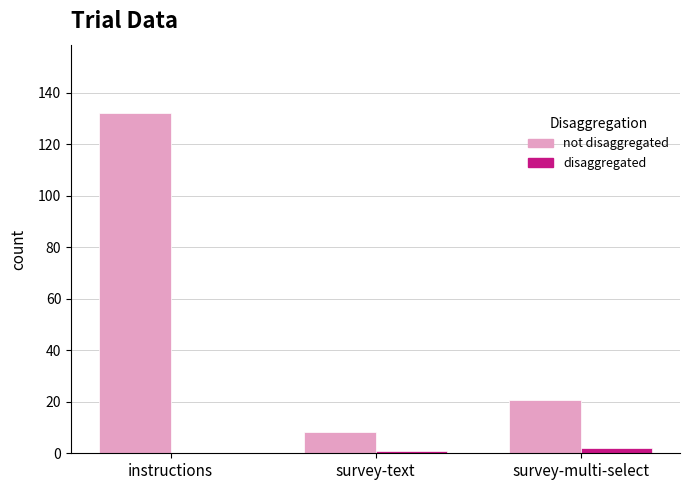

What is the sum of all disaggregated values?

3.0